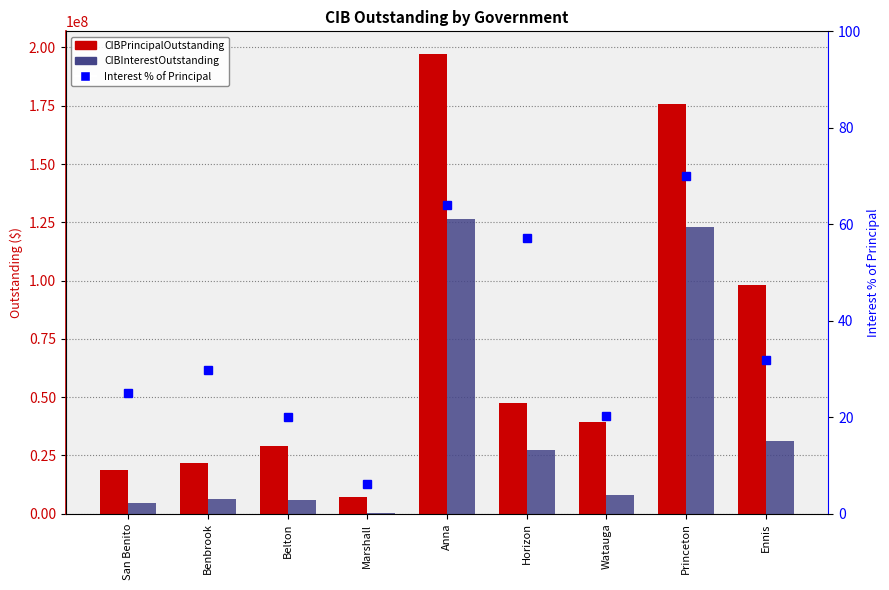

List the series in order of their peak value, lowest first.

Interest % of Principal, CIBInterestOutstanding, CIBPrincipalOutstanding